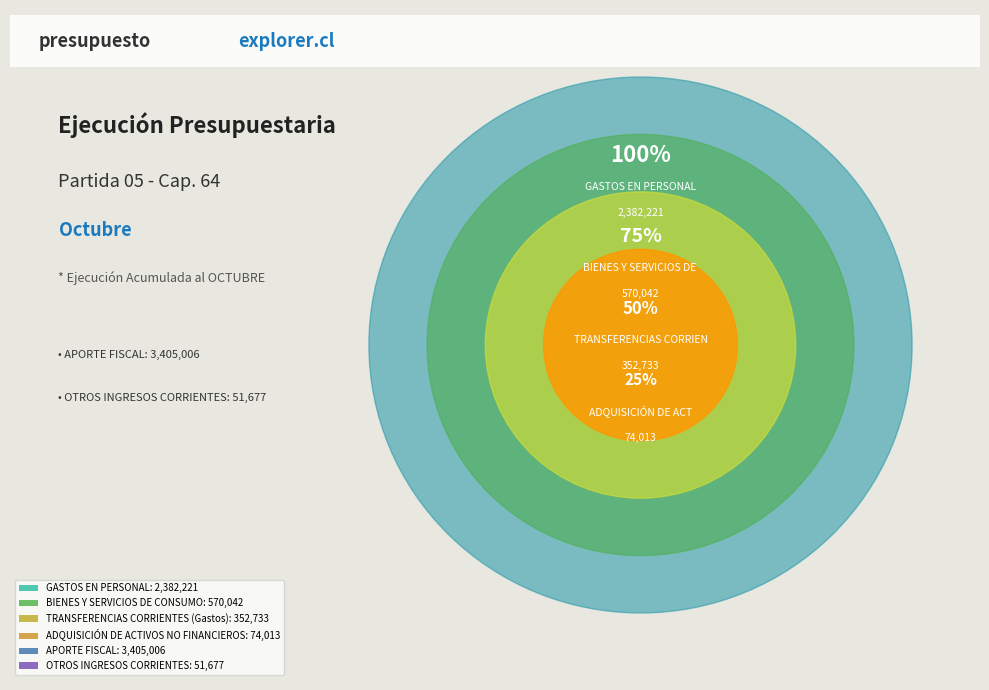

How many segments does this pie chart have?

6